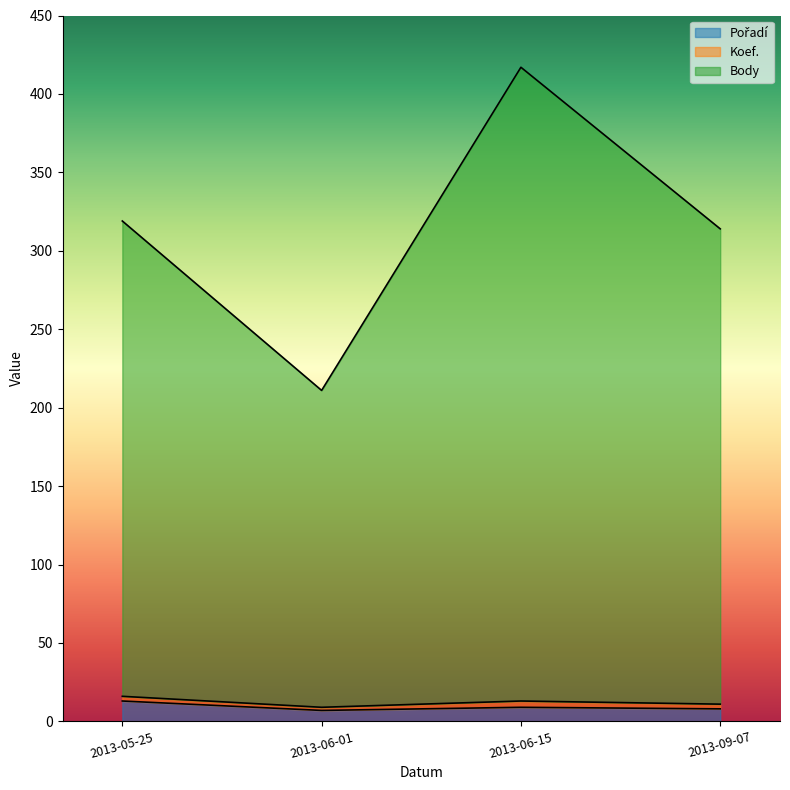

At which label is Pořadí closest to 10?

2013-06-15